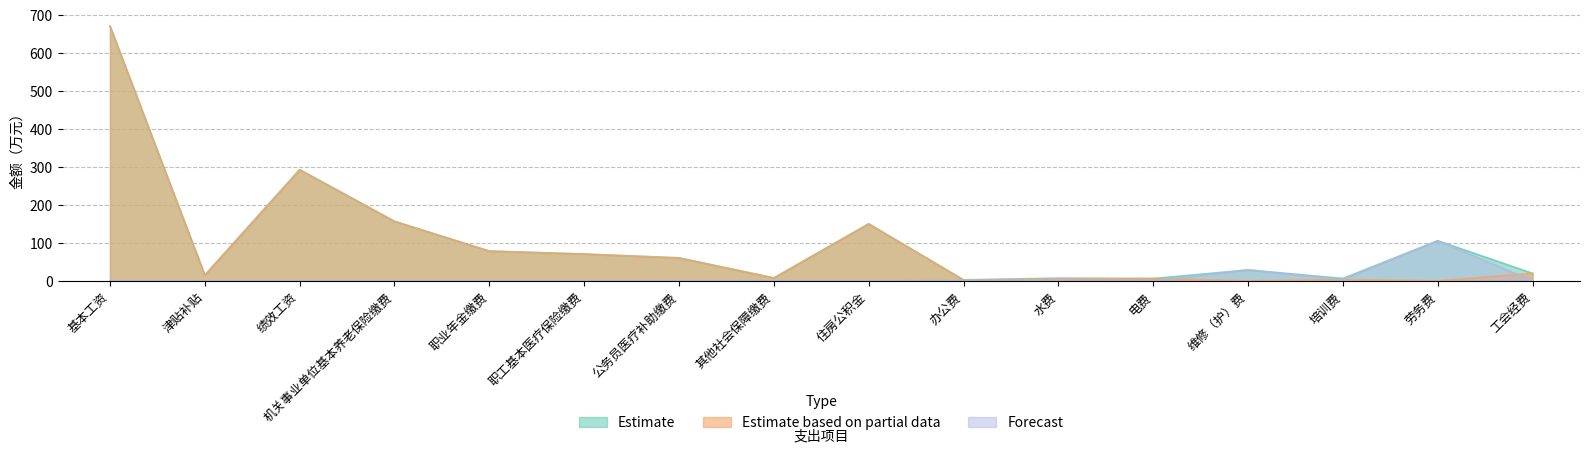

What is the average value of the Estimate series?

104.7